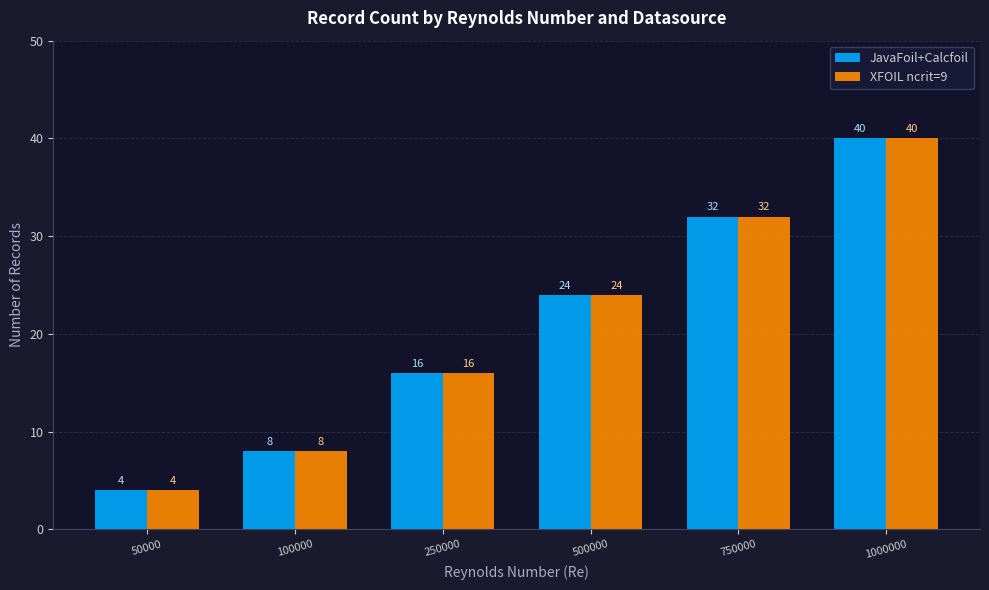

Are the bars grouped side by side (vs. stacked)?

Yes